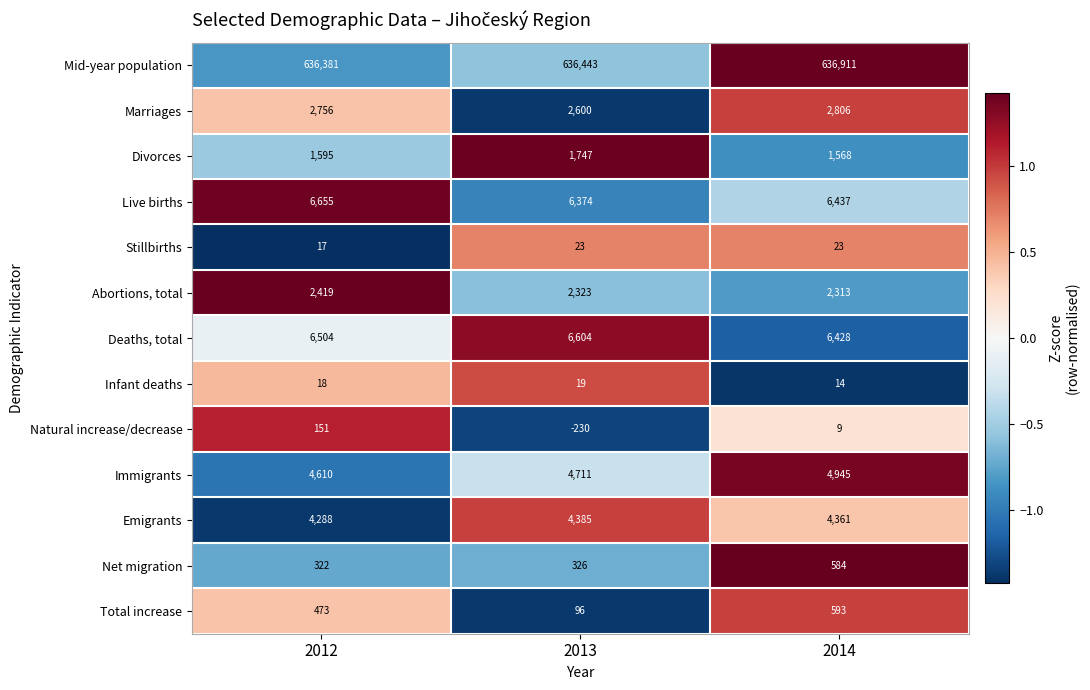

At which label does Mid-year population reach its minimum?

2012